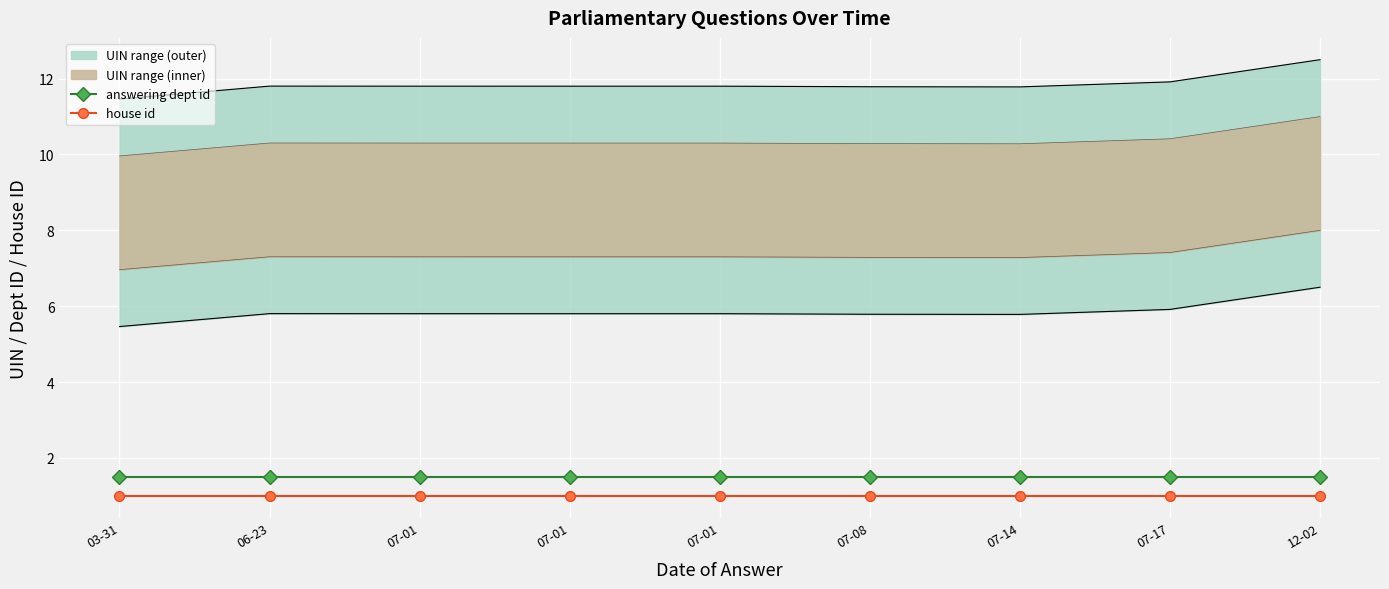

True or false: house id has more than 0 interior local peaks.

False